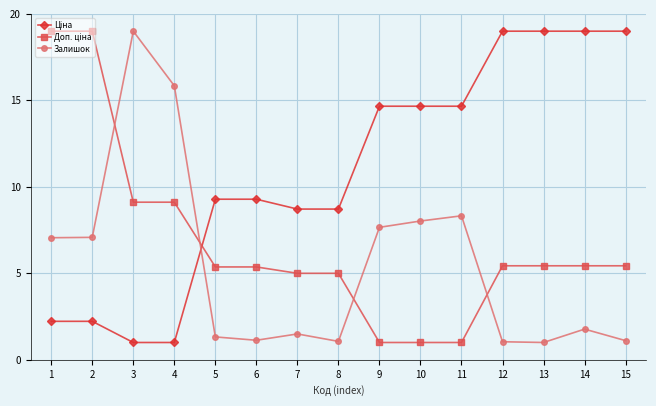

The value of Залишок at 4 is 7.2. True or false?

False